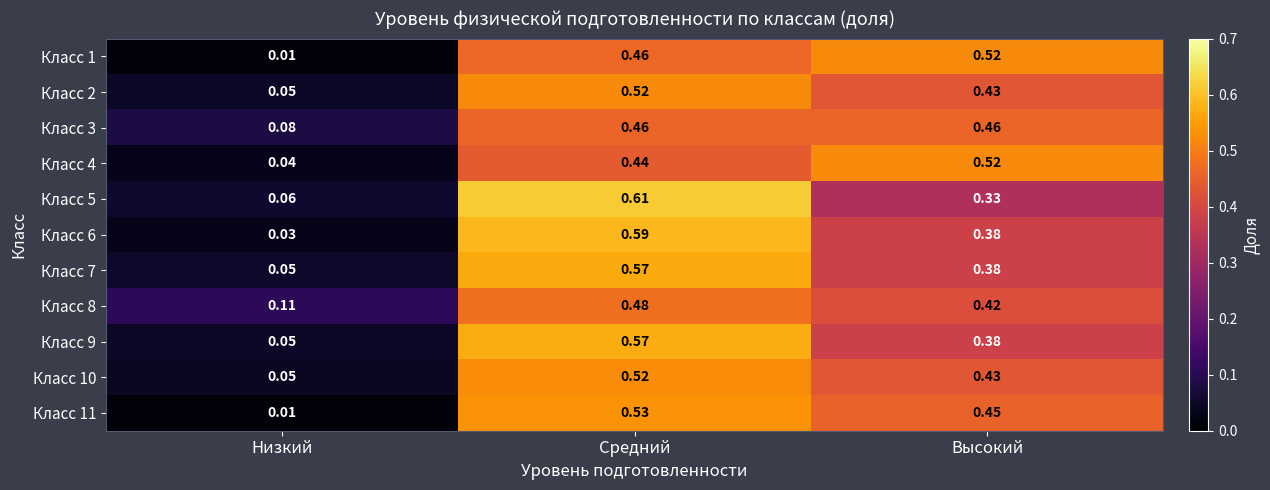

Rank the categories by Класс 10 value from highest to lowest.

Средний, Высокий, Низкий